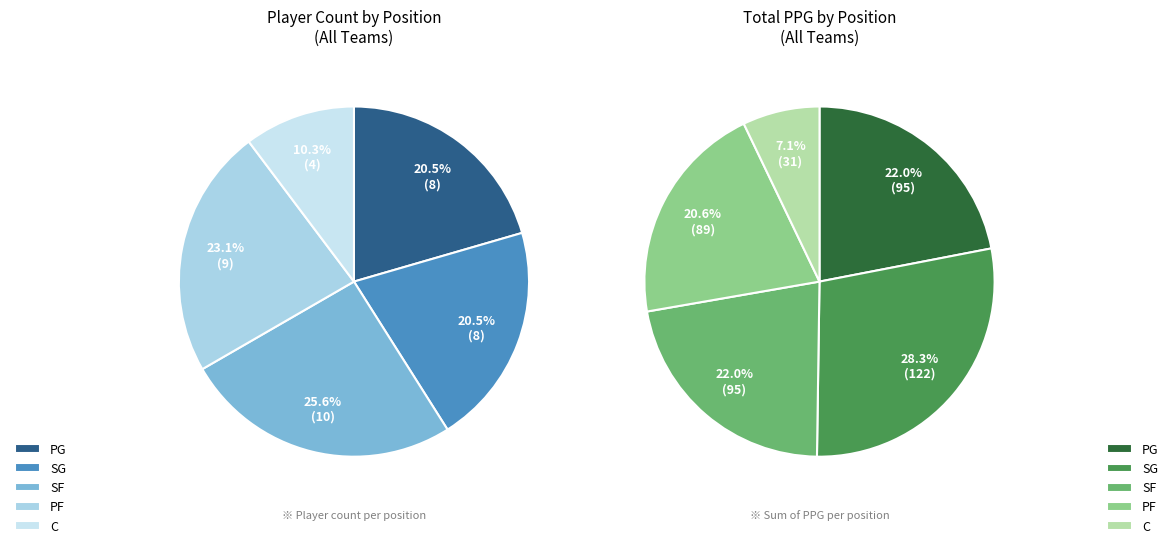

To the nearest percent, what is the average slice percentage?

20%